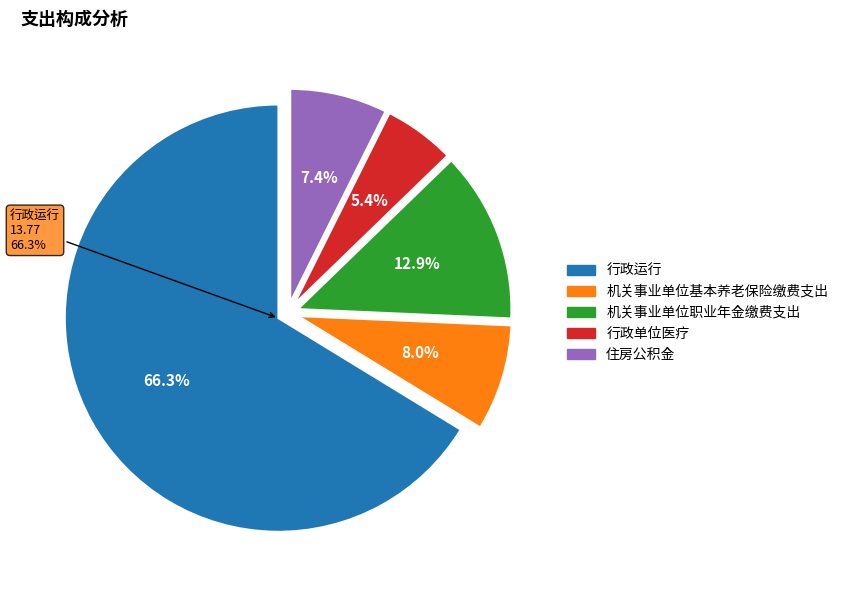

Count the number of slices in the pie.

5